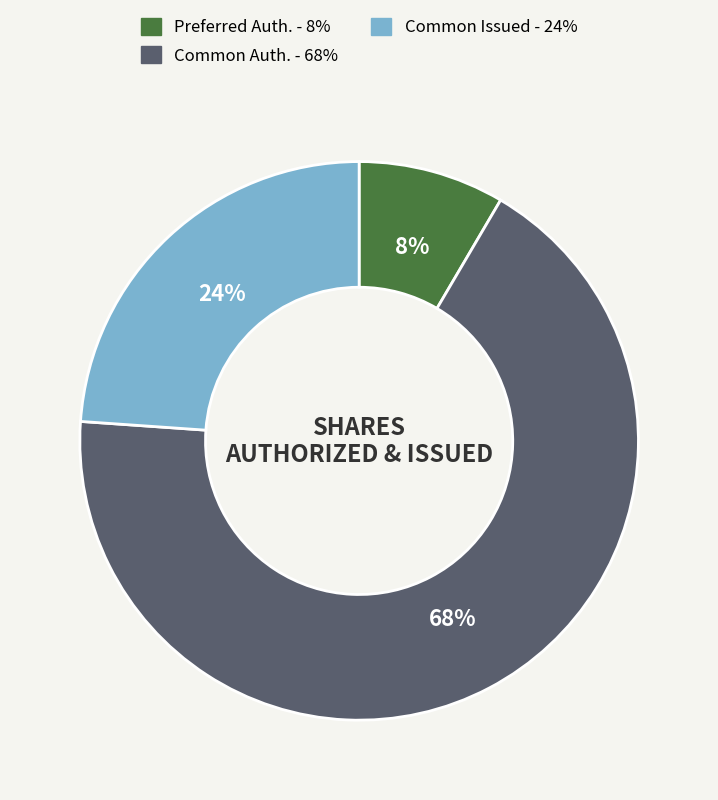

Is the sum of Common Issued - 24% and Common Auth. - 68% greater than half?

Yes